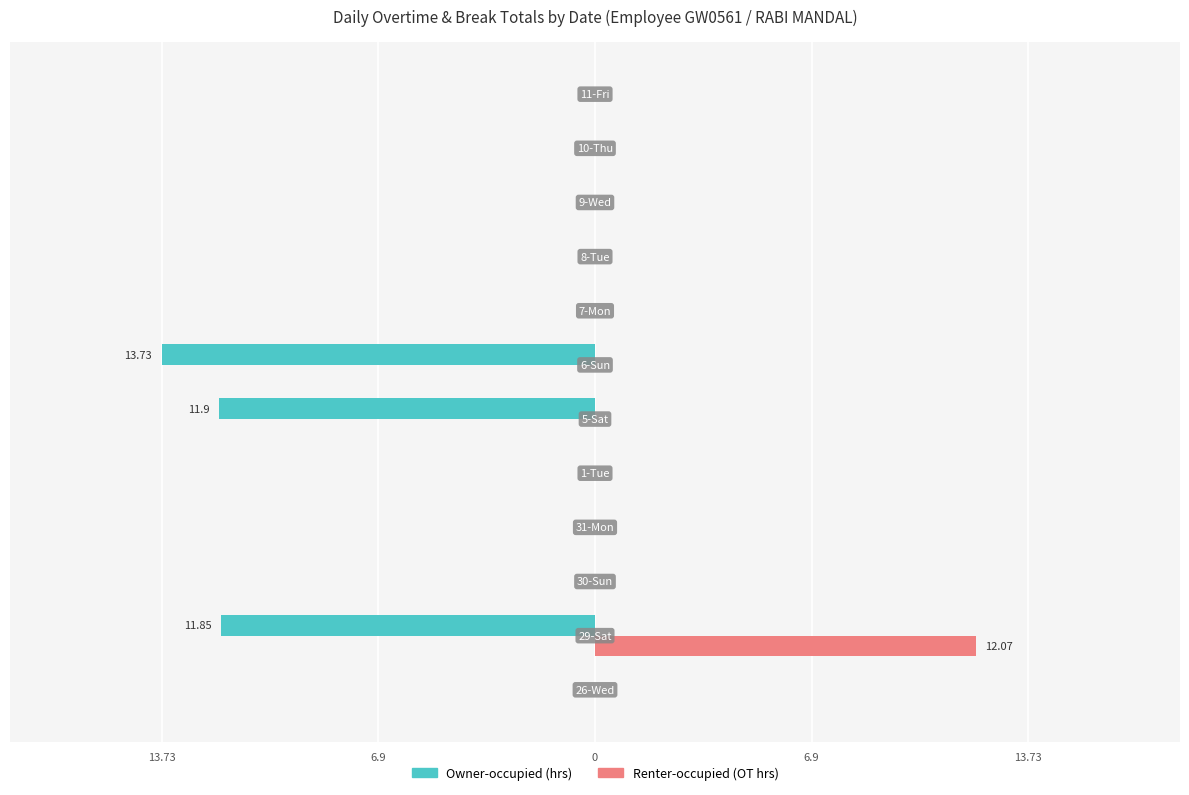

The Renter-occupied series shows -3.8 at 5. True or false?

False